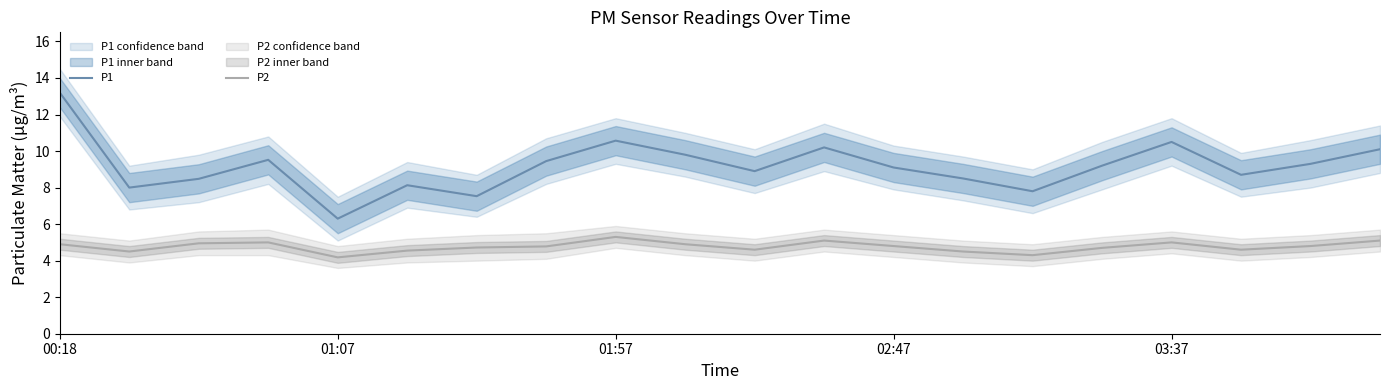

What is the sum of all P1 values?

183.3